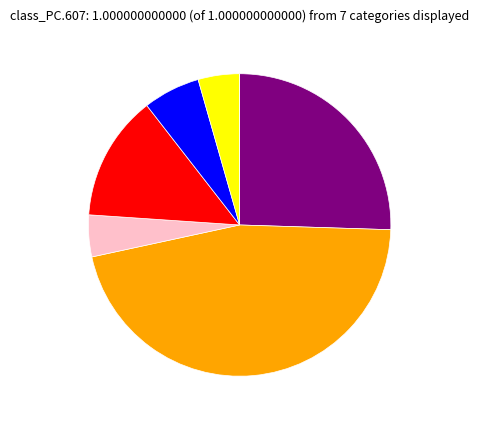

Is there any slice that represents more than half of the pie?

No